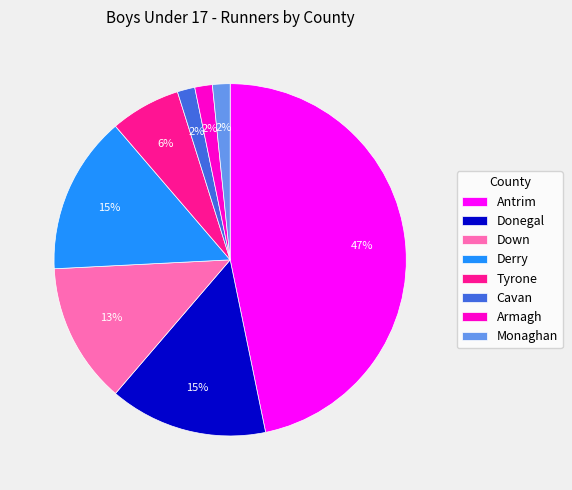

How many segments does this pie chart have?

8